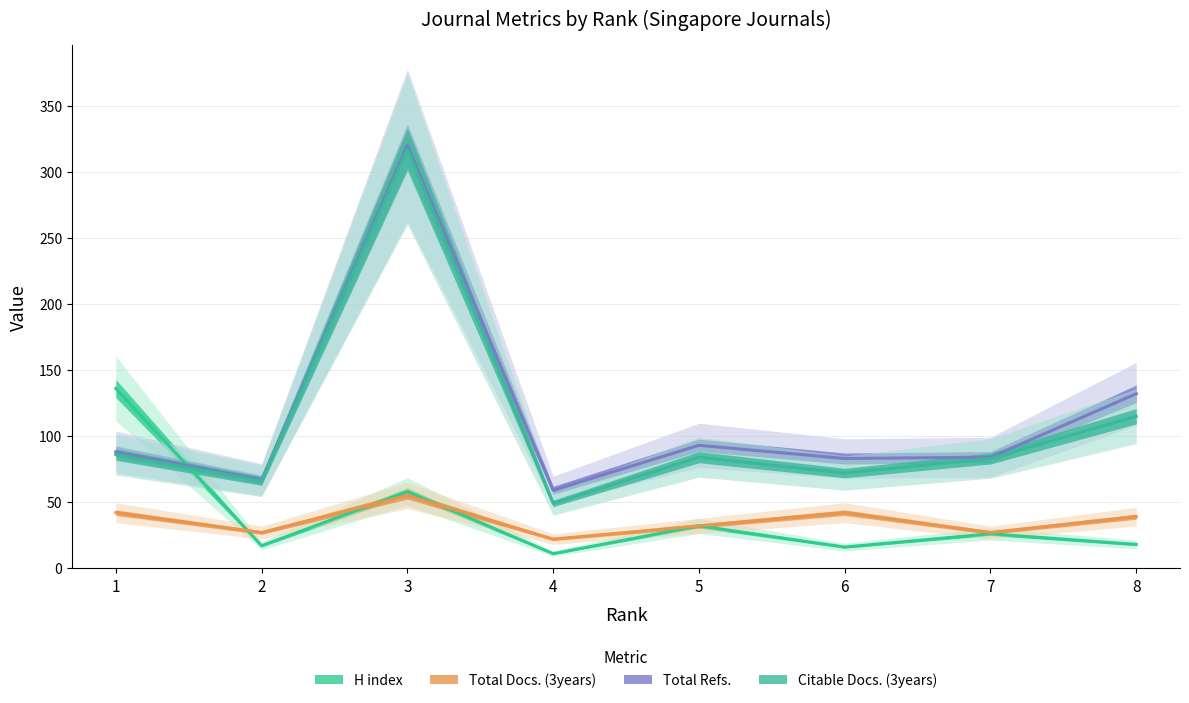

What is the highest value of the Total Refs. series?

320